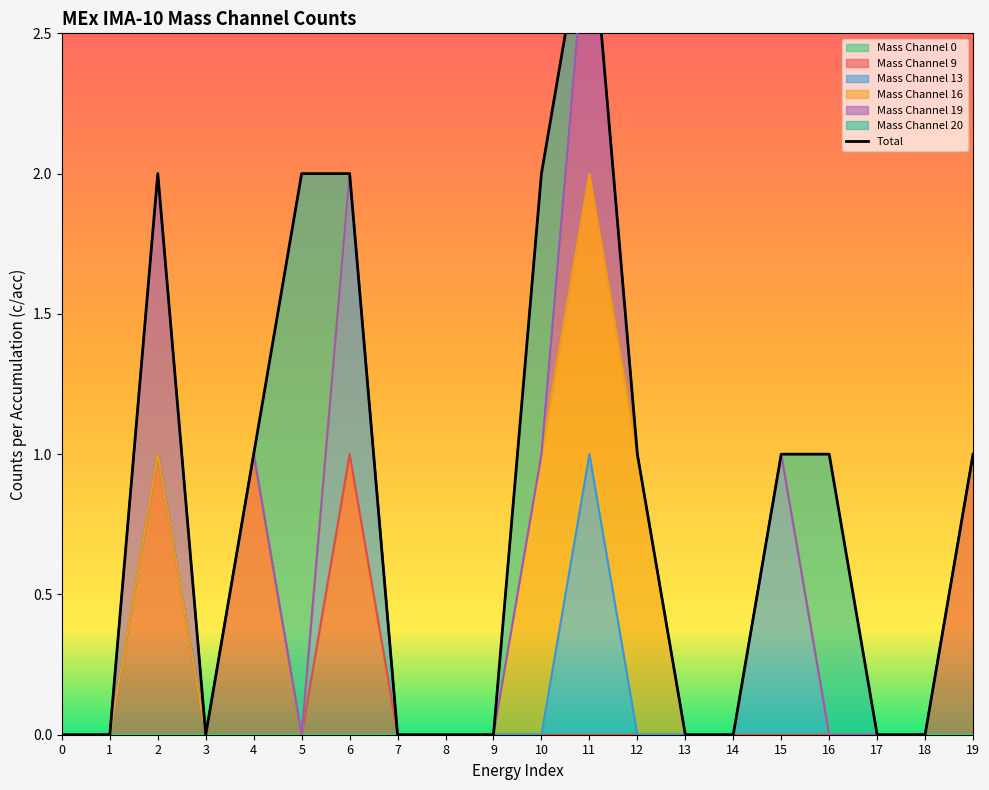

Does the chart display data point markers on the line(s)?

No